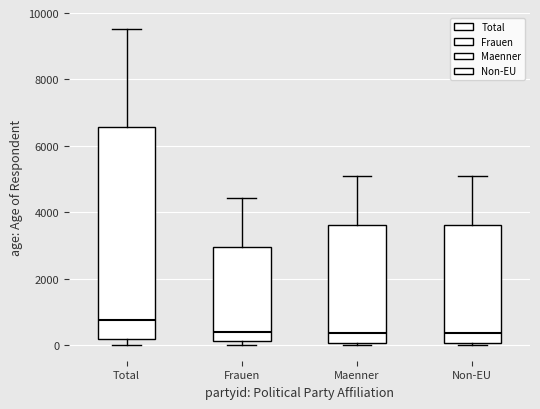

Reading left to right, transcribe this box plot: for each box, give where its median line is, the range the box spans, and where its two whiskers end, as read against the y-axis. The values are not printed on the chart, so give them approximately, as read against the axis.

Total: median 800, box 200 to 6600, whiskers 0 to 9600
Frauen: median 400, box 200 to 3000, whiskers 0 to 4400
Maenner: median 400, box 0 to 3600, whiskers 0 to 5000
Non-EU: median 400, box 0 to 3600, whiskers 0 to 5000